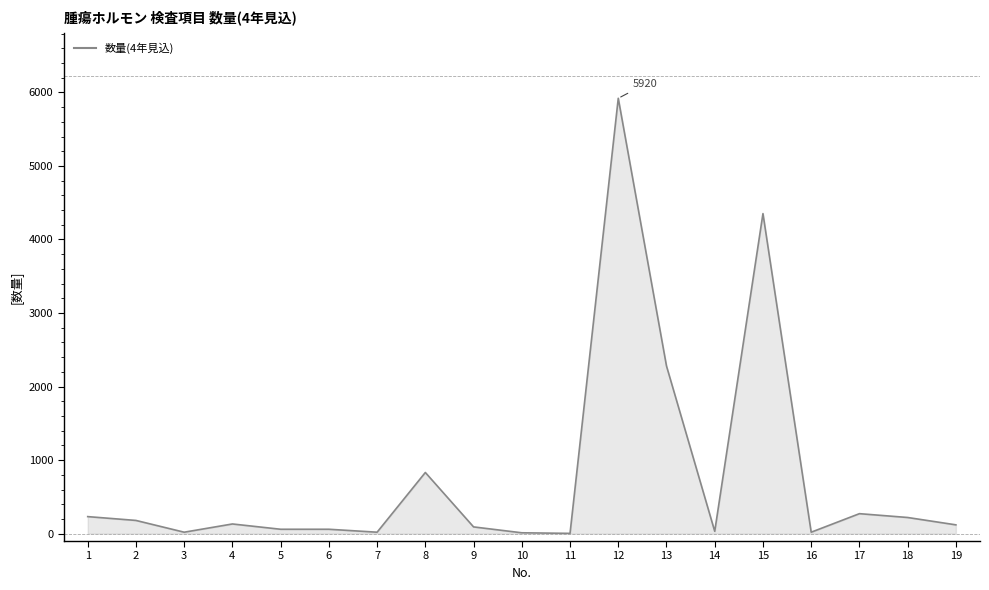

What is the difference between the second highest and second lowest values?

4340